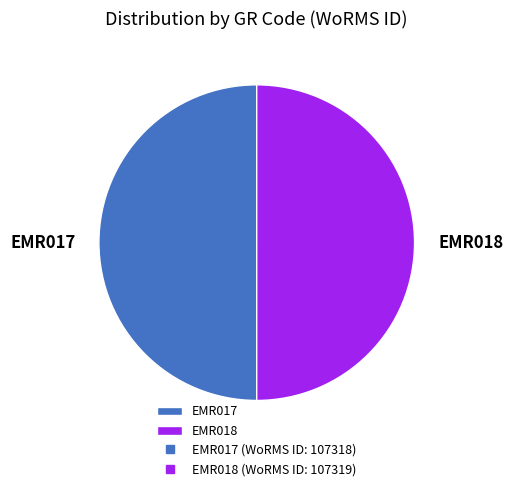

How many slices are in this pie chart?

2